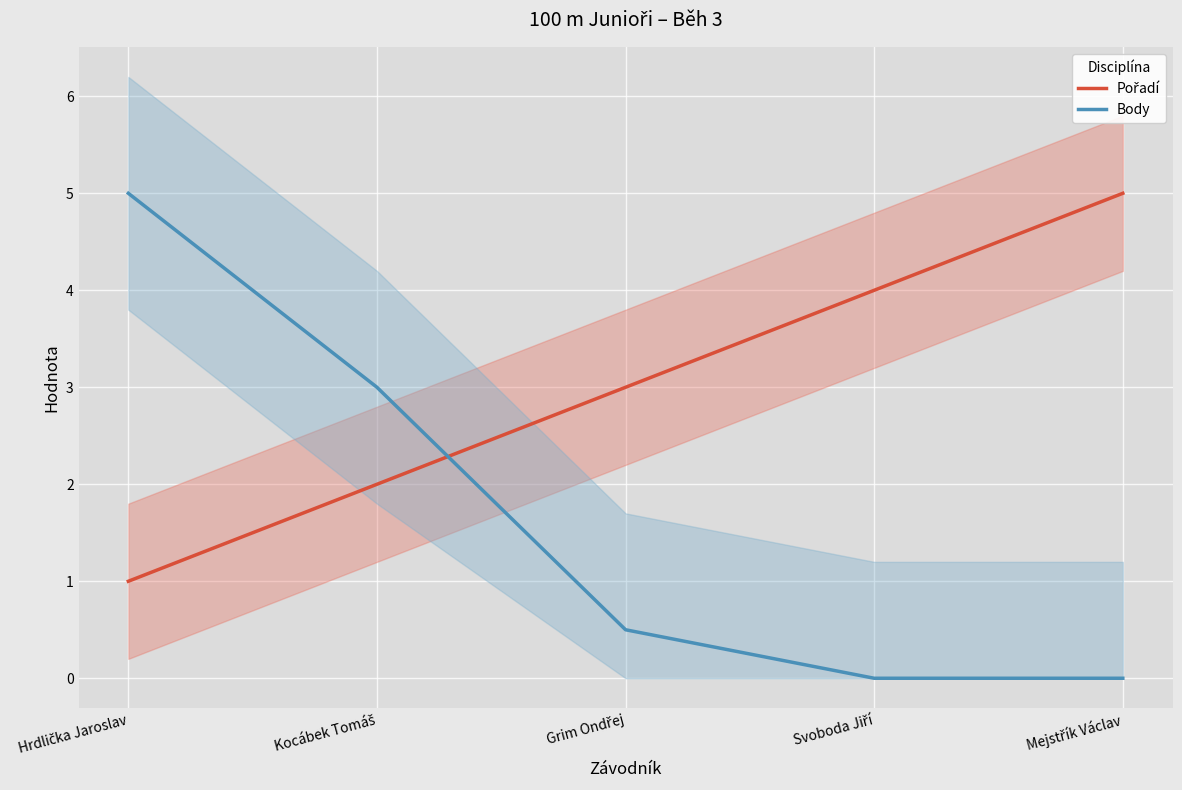

The Body series shows 2.0 at Svoboda Jiří. True or false?

False